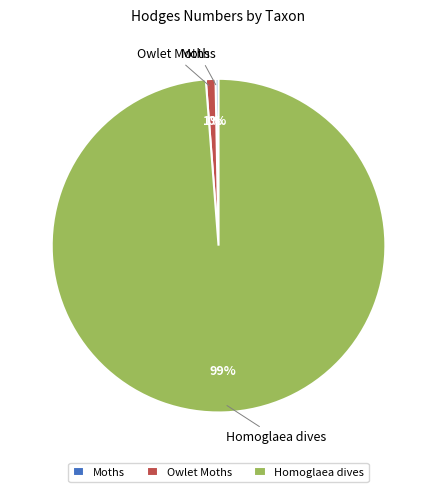

To the nearest percent, what is the combined percentage of Homoglaea dives and Moths?

99%